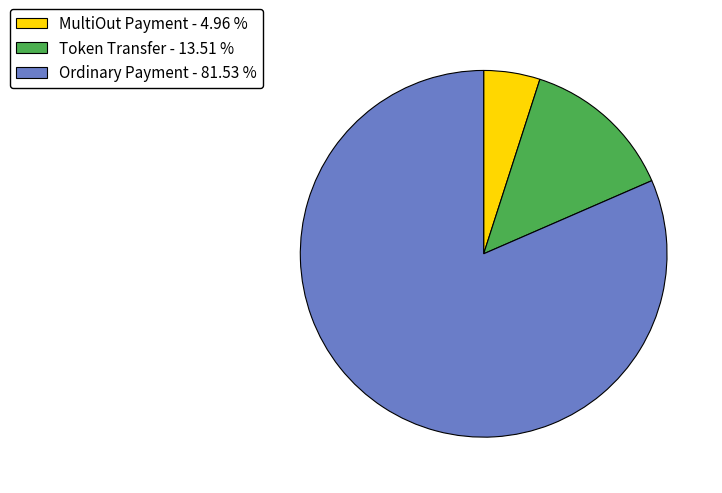

What is the ratio of the value at MultiOut Payment - 4.96 % to the value at Token Transfer - 13.51 %?

0.4